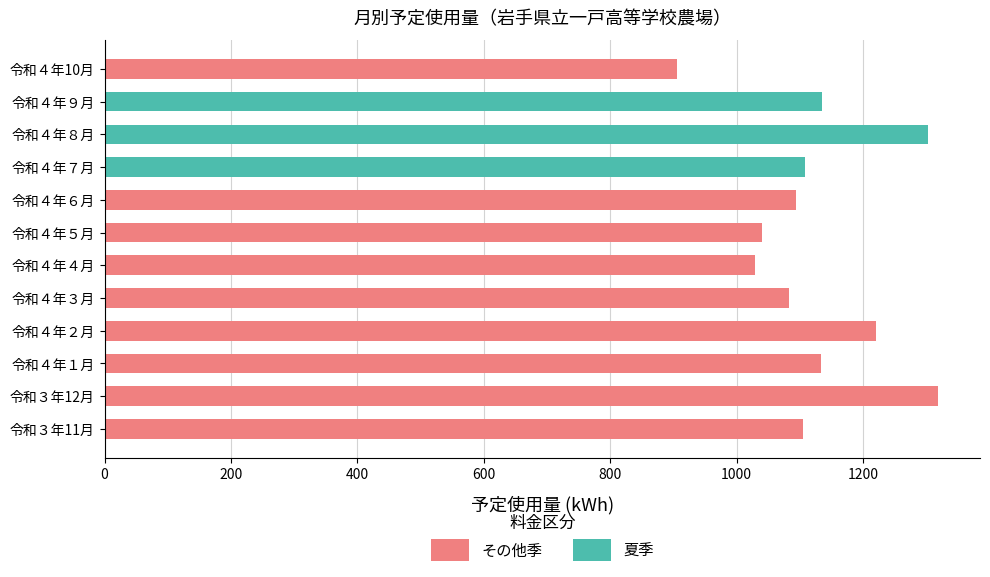

What is the sum of all その他季 values?

9931